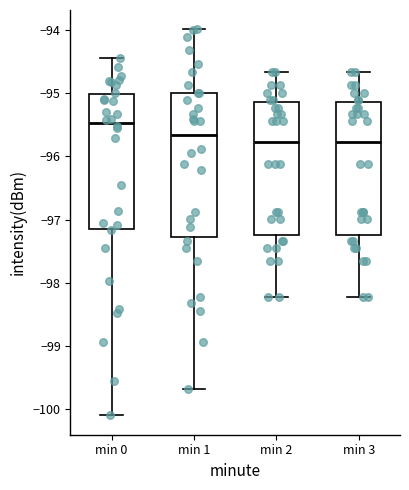

Reading left to right, read every box against the y-axis: the position of its median line, the range the box covers, and the ends of its whiskers. The values are not printed on the chart, so give them approximately, as read against the axis.

min 0: median -95.5, box -97.1 to -95.0, whiskers -100.1 to -94.4
min 1: median -95.7, box -97.3 to -95.0, whiskers -99.7 to -94.0
min 2: median -95.8, box -97.2 to -95.1, whiskers -98.2 to -94.7
min 3: median -95.8, box -97.2 to -95.1, whiskers -98.2 to -94.7